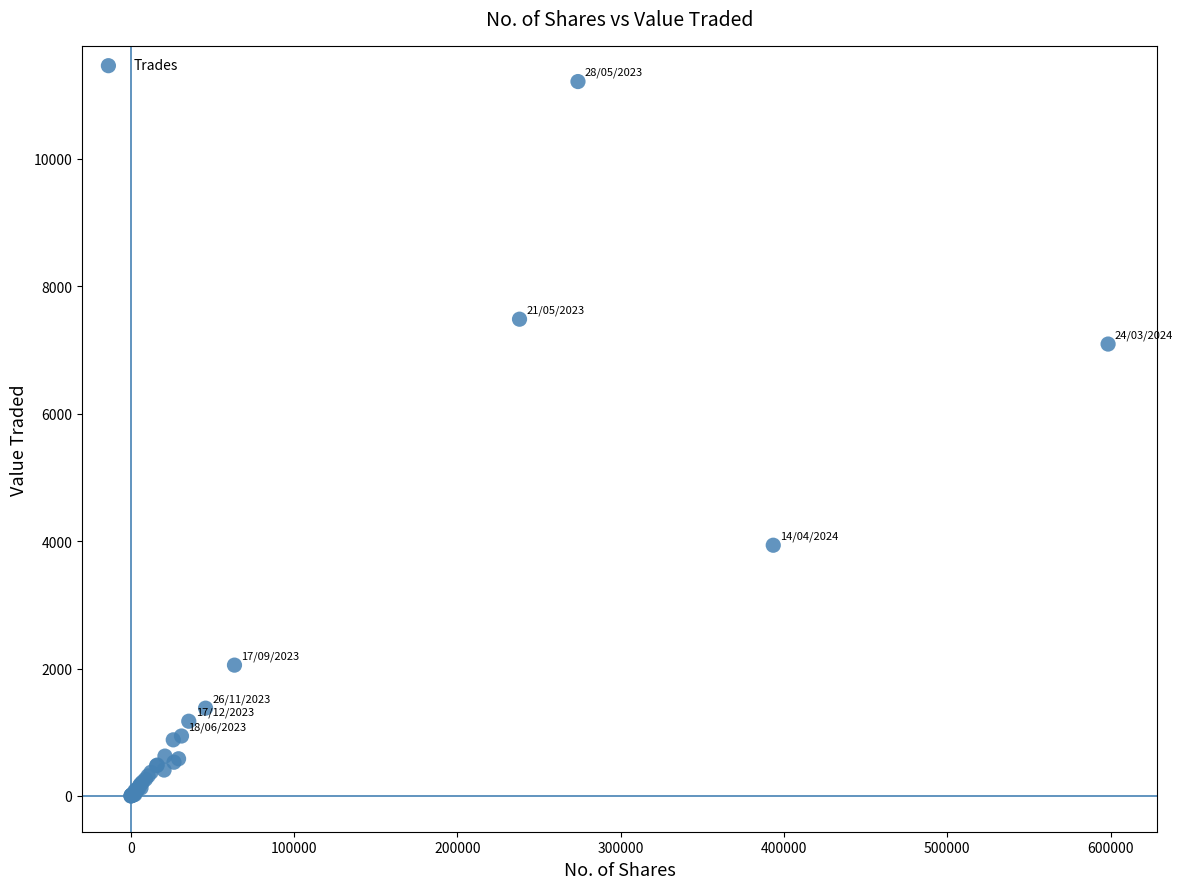

What Y value in the scatter plot is closest to 5604?

7090